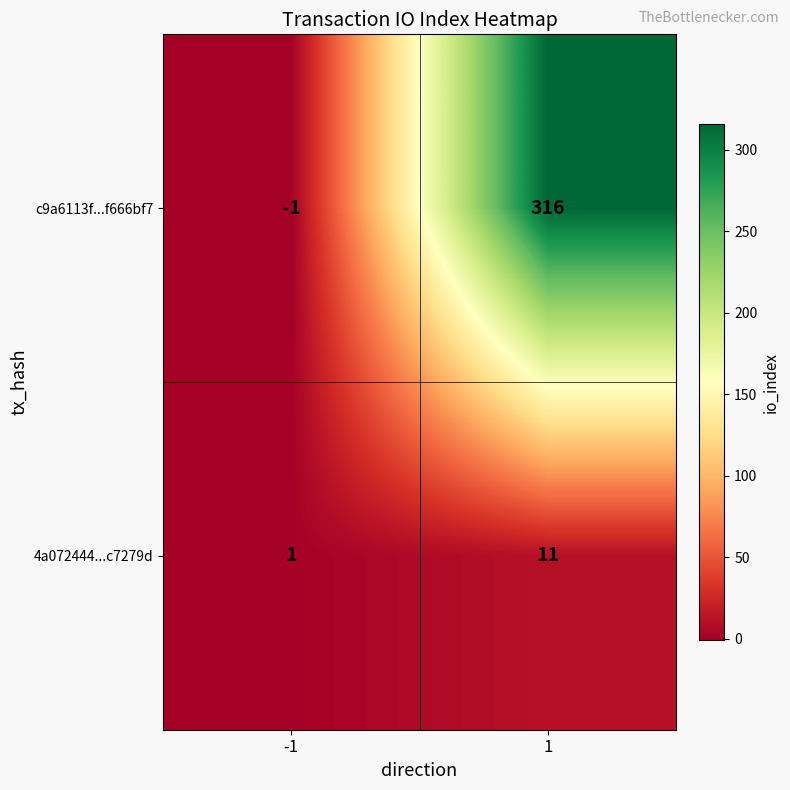

What is the sum of all 4a072444...c7279d values?

12